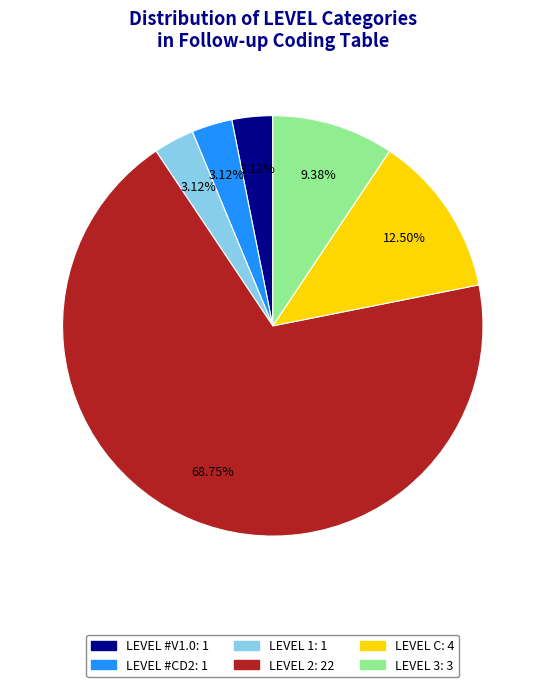

Is there any slice that represents more than half of the pie?

Yes